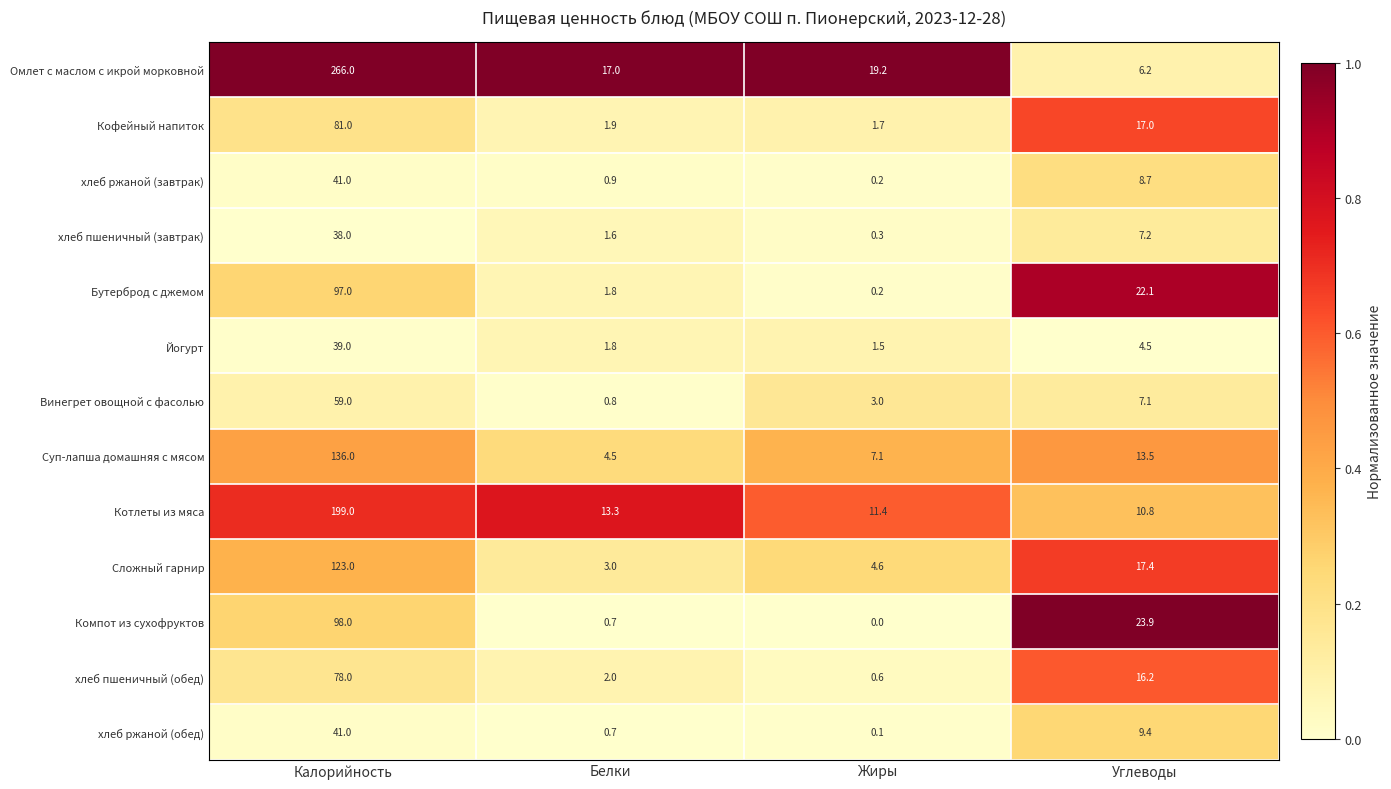

What is the difference between the maximum and second lowest values in the Бутерброд с джемом series?

95.2